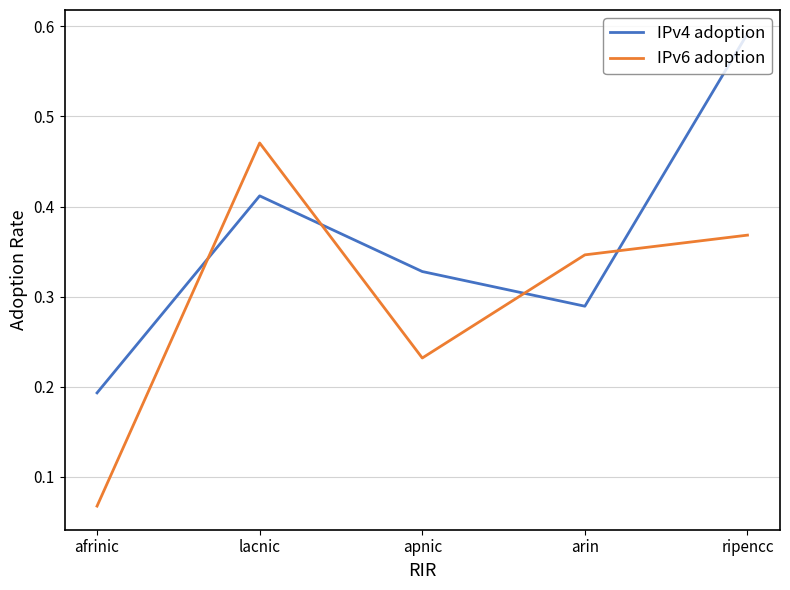

In IPv4 adoption, how many points are lower than both neighbors (excluding endpoints)?

1